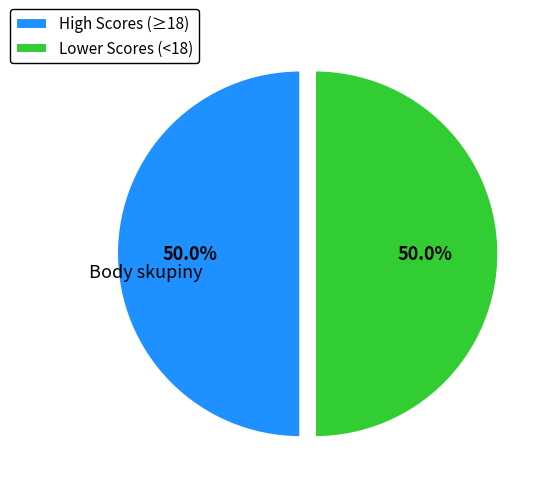

How much of the chart is everything except Lower Scores (<18)?

50.0%